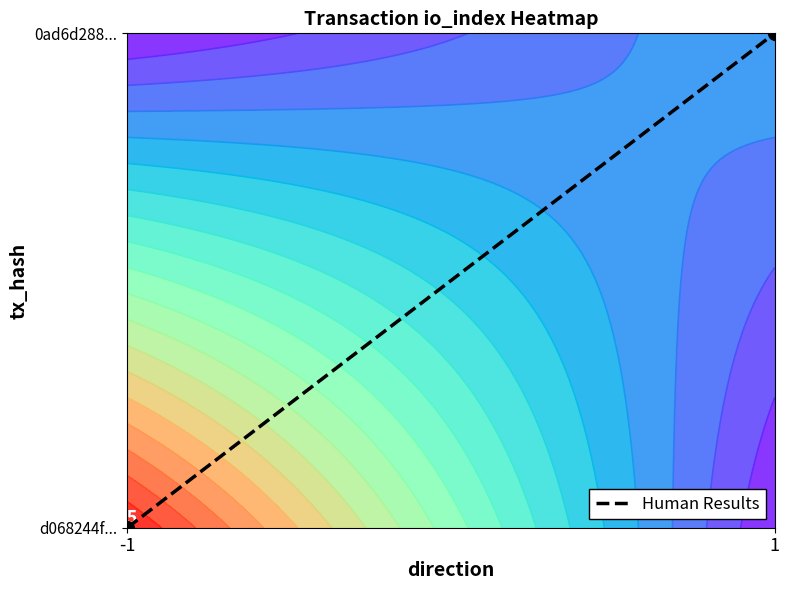

List the labels in order of value, smallest first.

-1, 1